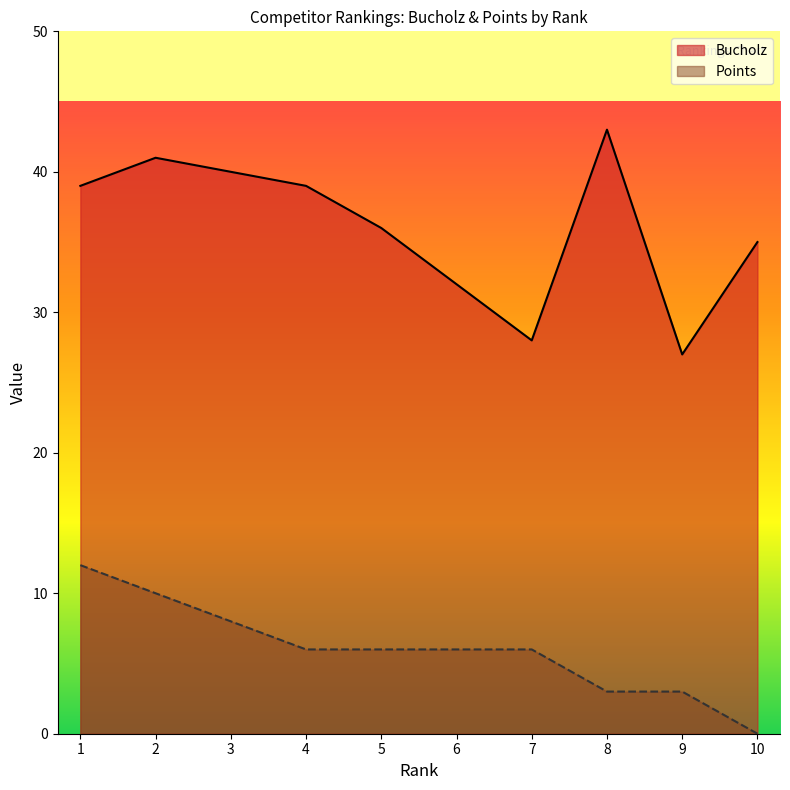

True or false: Bucholz and Points intersect in this chart.

False